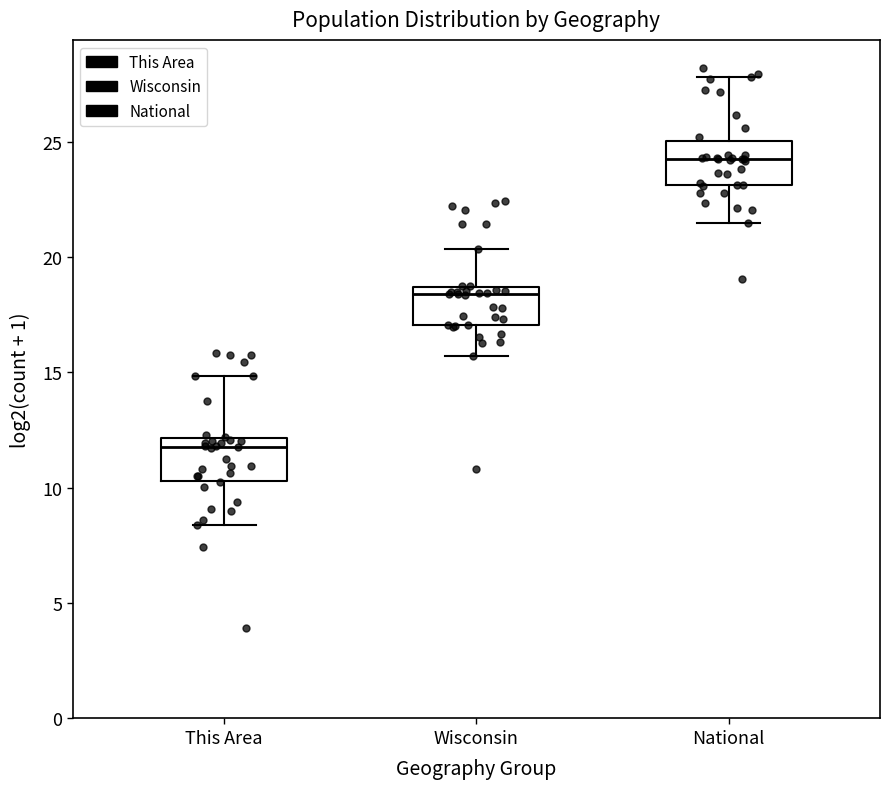

Reading left to right, read every box against the y-axis: the position of its median line, the range the box covers, and the ends of its whiskers. The values are not printed on the chart, so give them approximately, as read against the axis.

This Area: median 12.0 (just below the box's upper edge), box 10.5 to 12.0, whiskers 8.5 to 15.0
Wisconsin: median 18.5 (just below the box's upper edge), box 17.0 to 18.5, whiskers 15.5 to 20.5
National: median 24.5, box 23.0 to 25.0, whiskers 21.5 to 28.0